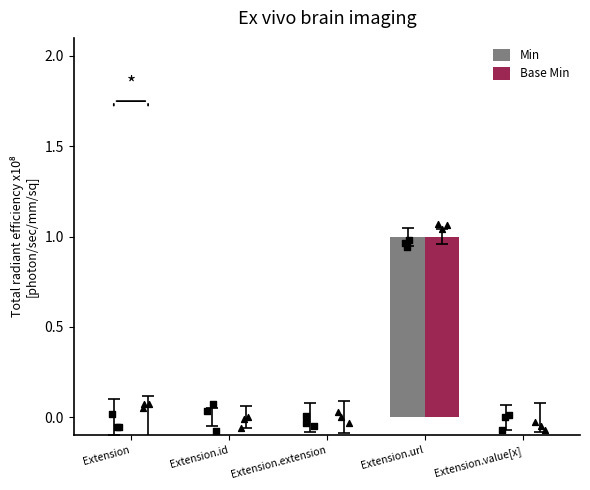

Is the value of Min at Extension.extension greater than the value of Base Min at Extension.extension?

No